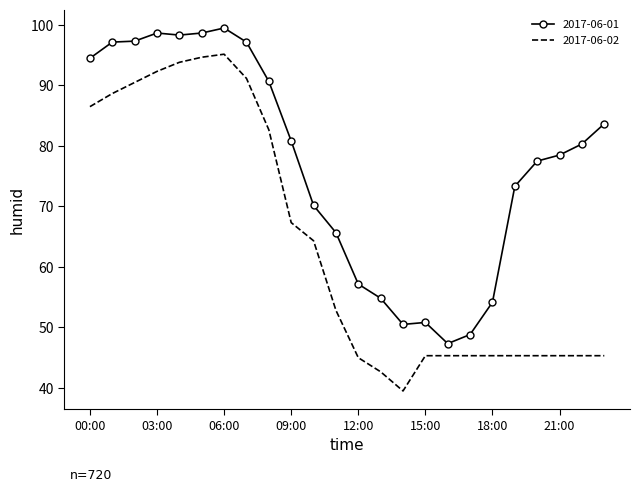

What is the highest value of the 2017-06-02 series?

95.2